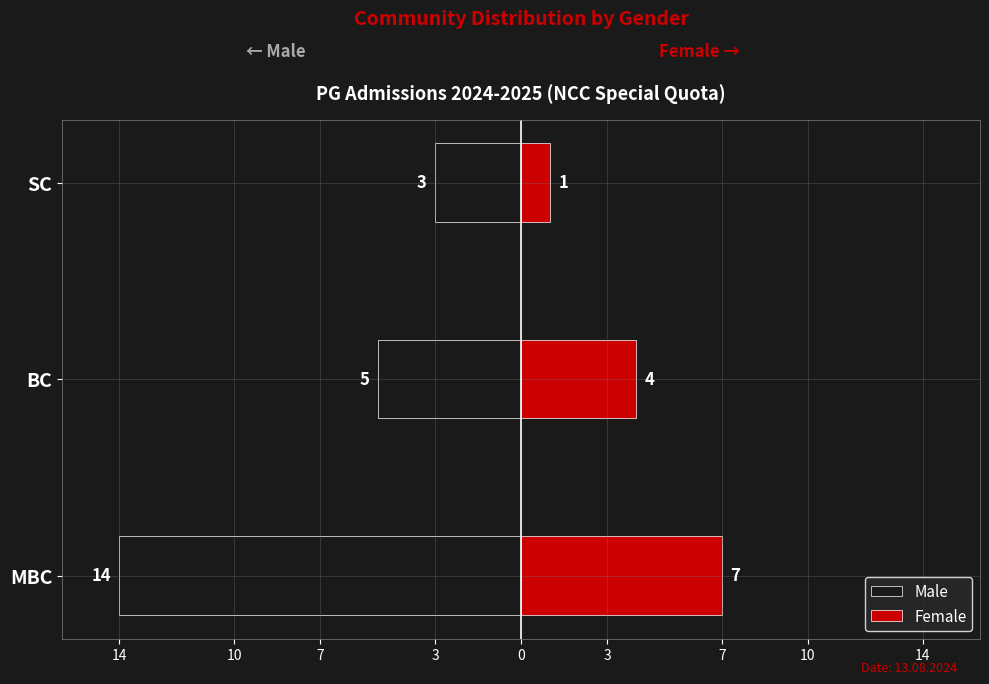

What is the sum of the Male values at SC and BC?

-8